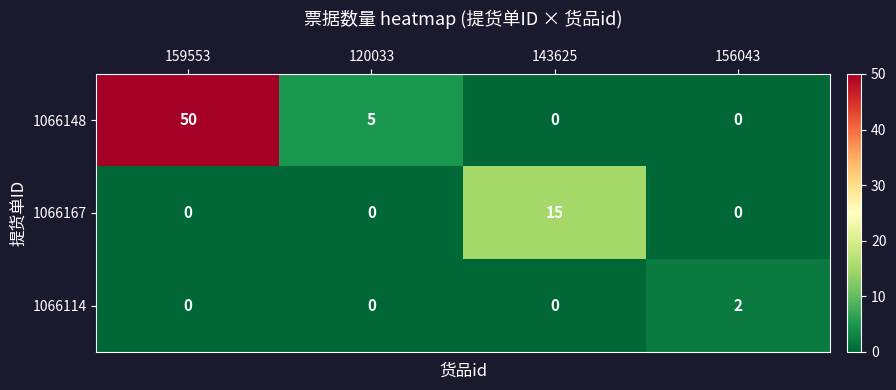

The 1066114 series shows 0 at 143625. True or false?

True